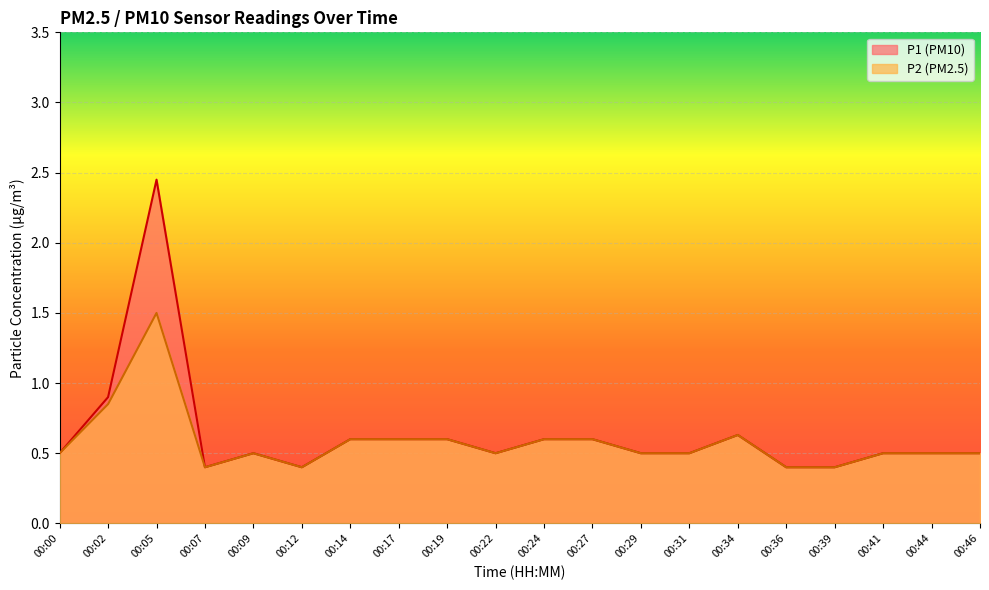

What is the sum of all P2 values?

11.6